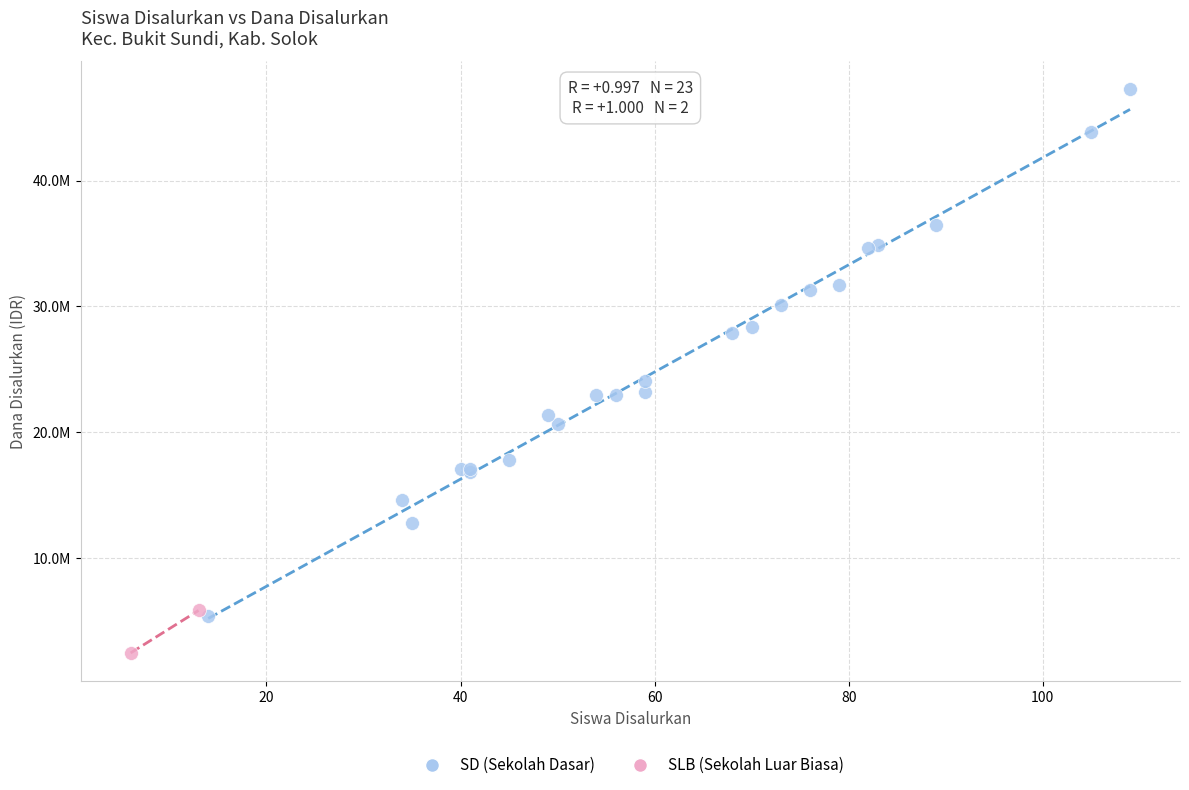

What are all the series names shown in the legend?

SD (Sekolah Dasar), SLB (Sekolah Luar Biasa)